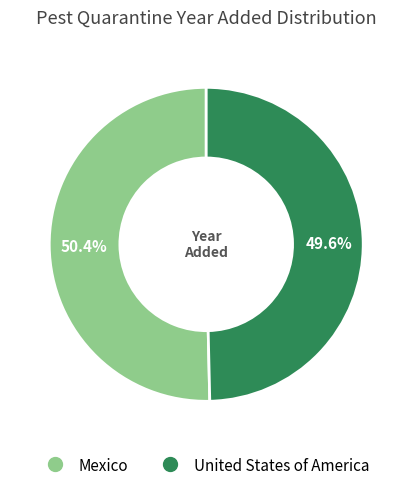

The United States of America slice represents 58% of the pie. True or false?

False